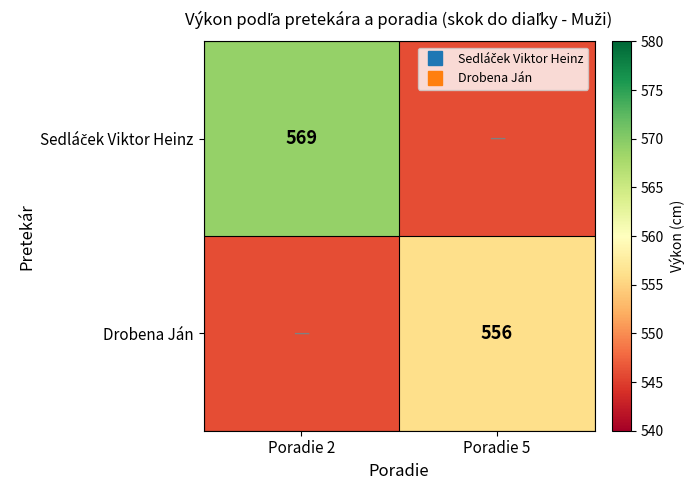

The Sedláček Viktor Heinz series shows 569 at Poradie 2. True or false?

True